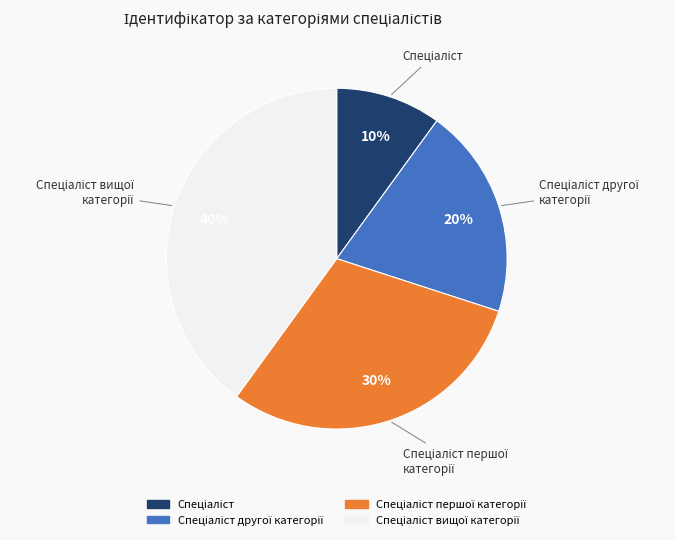

Is there a majority slice in this chart?

No